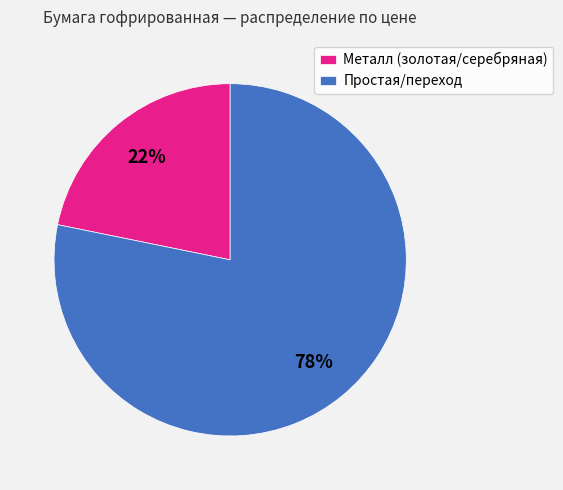

What is the largest slice in the pie chart?

Простая/переход